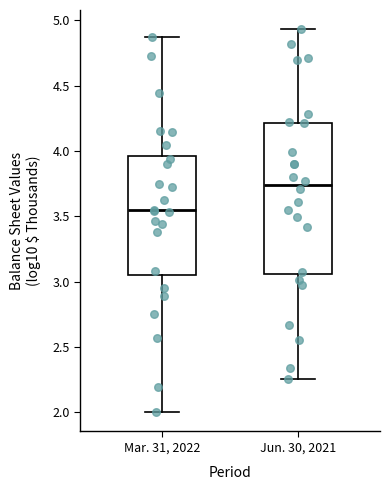

Reading left to right, transcribe this box plot: for each box, give where its median line is, the range the box spans, and where its two whiskers end, as read against the y-axis. The values are not printed on the chart, so give them approximately, as read against the axis.

Mar. 31, 2022: median 3.55, box 3.05 to 3.95, whiskers 2.00 to 4.85
Jun. 30, 2021: median 3.75, box 3.05 to 4.20, whiskers 2.25 to 4.95